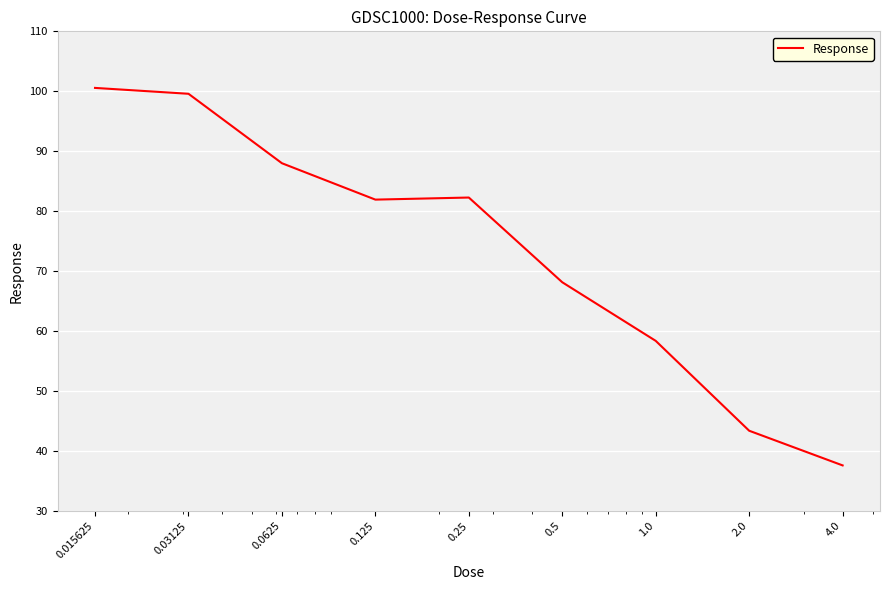

What is the difference between the maximum and minimum values?

63.0